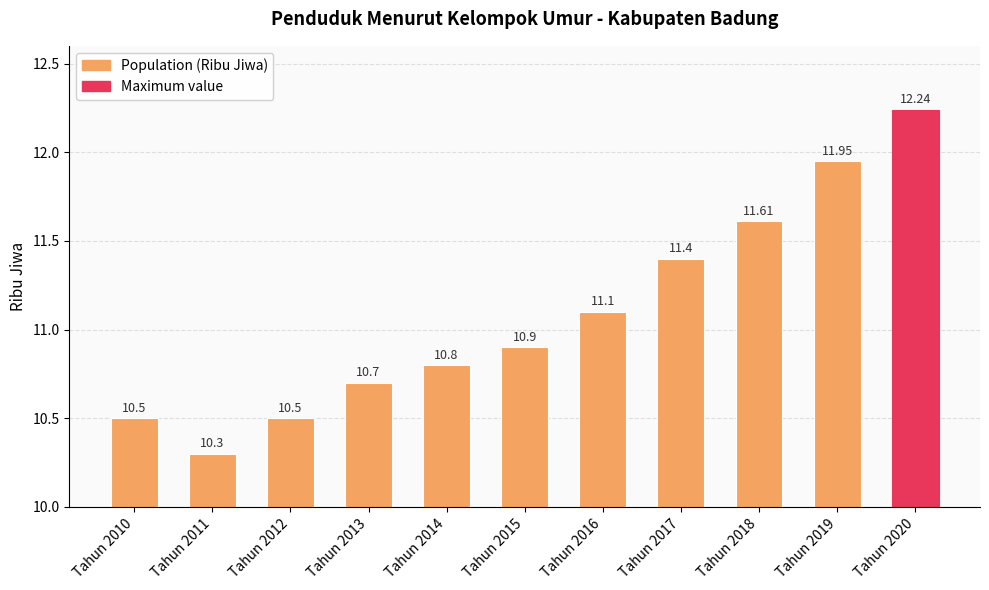

Read the value at Tahun 2012.

10.5